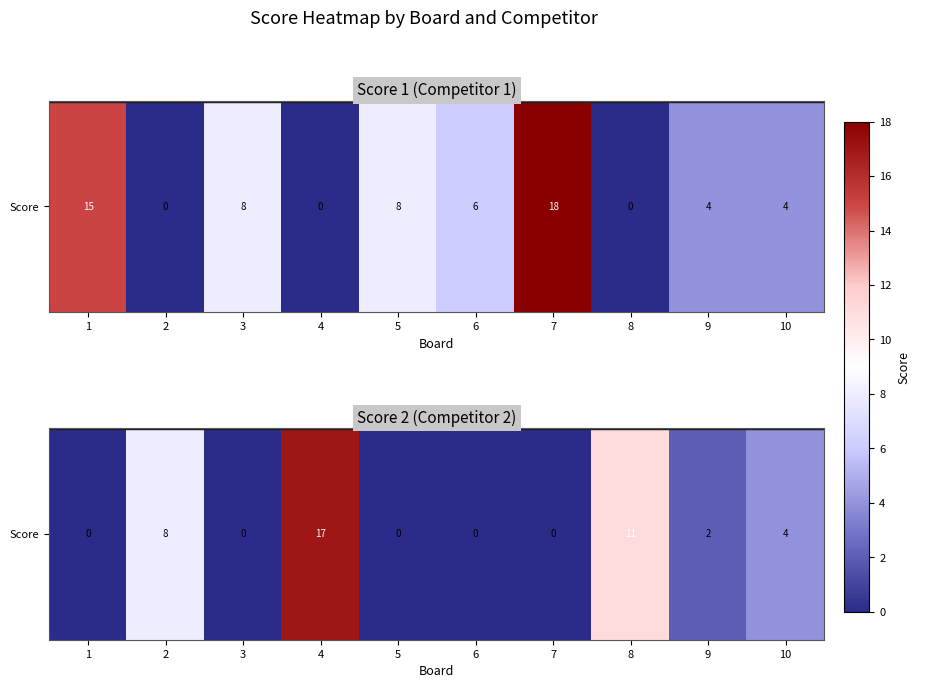

Which has a higher value, 6 or 10?

10